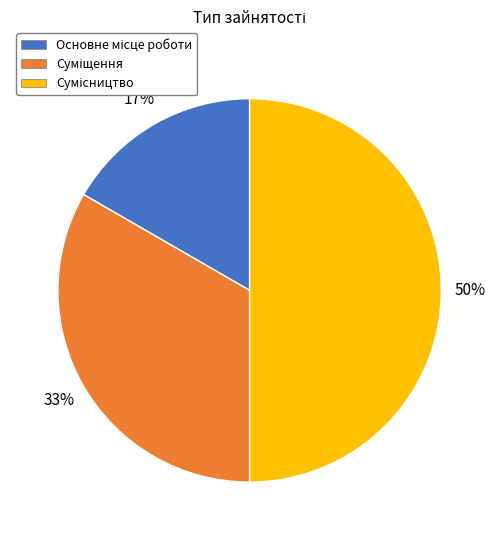

To the nearest percent, what is the average slice percentage?

33%